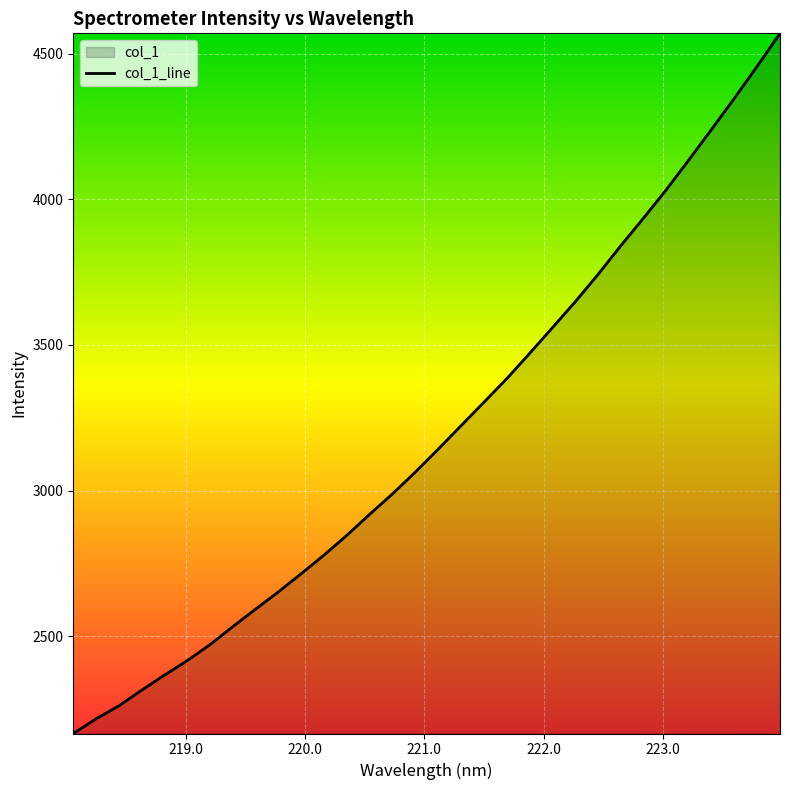

What is the maximum value shown in the chart?

4569.3